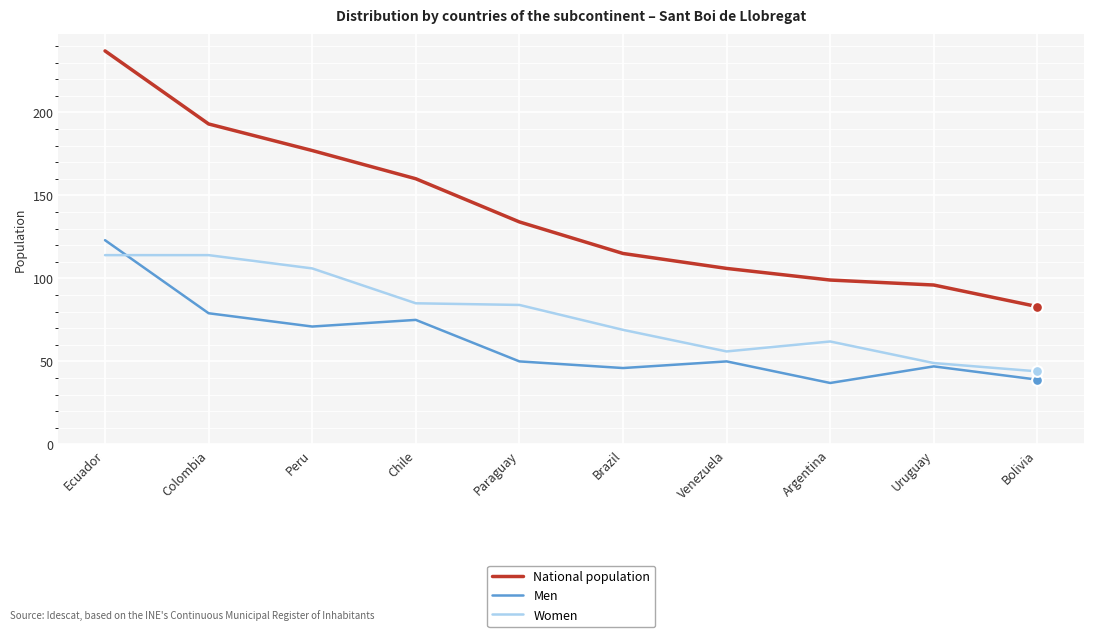

At which category is the sum across all series the highest?

Ecuador